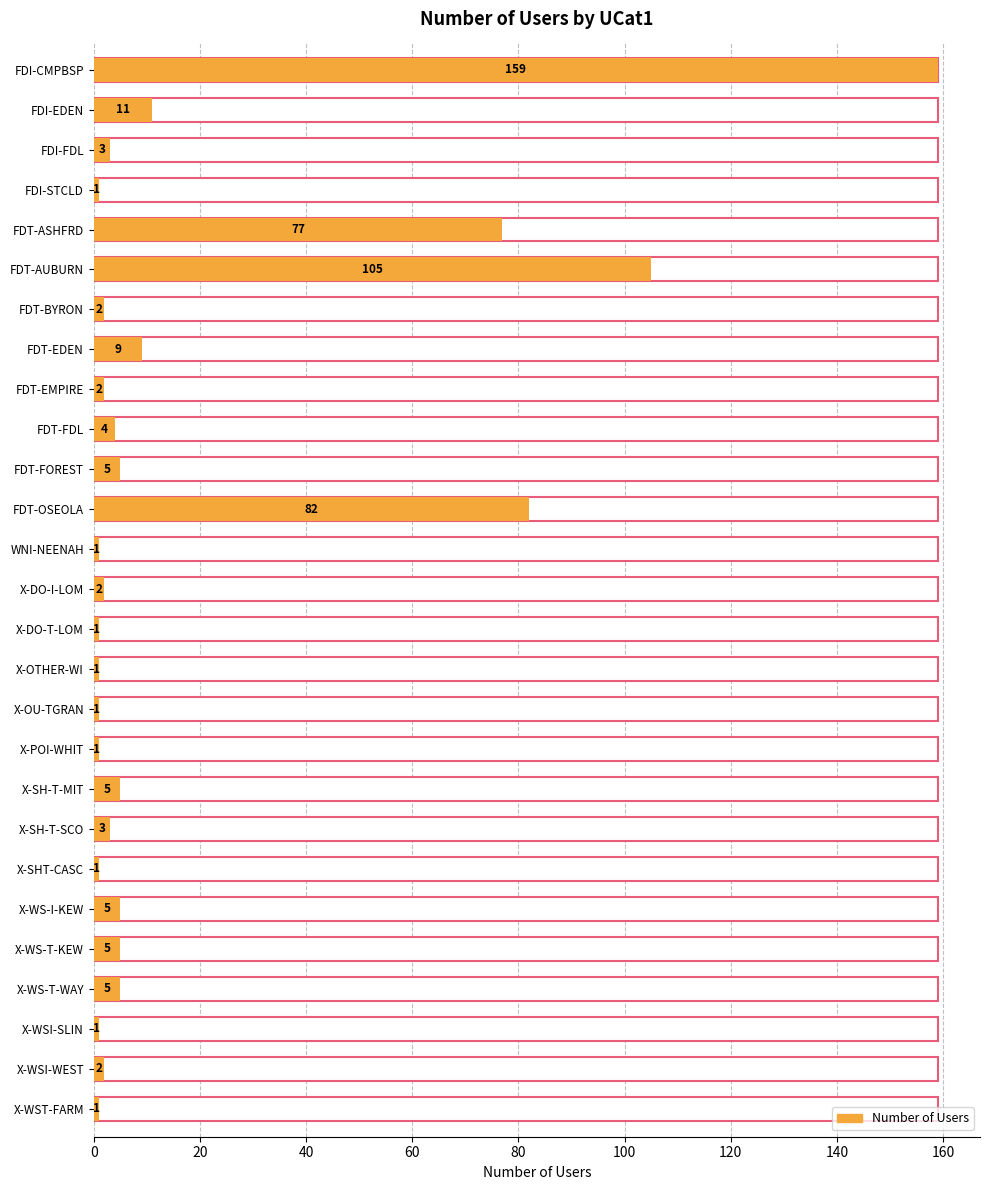

Which label corresponds to the smallest value in the chart?

FDI-STCLD